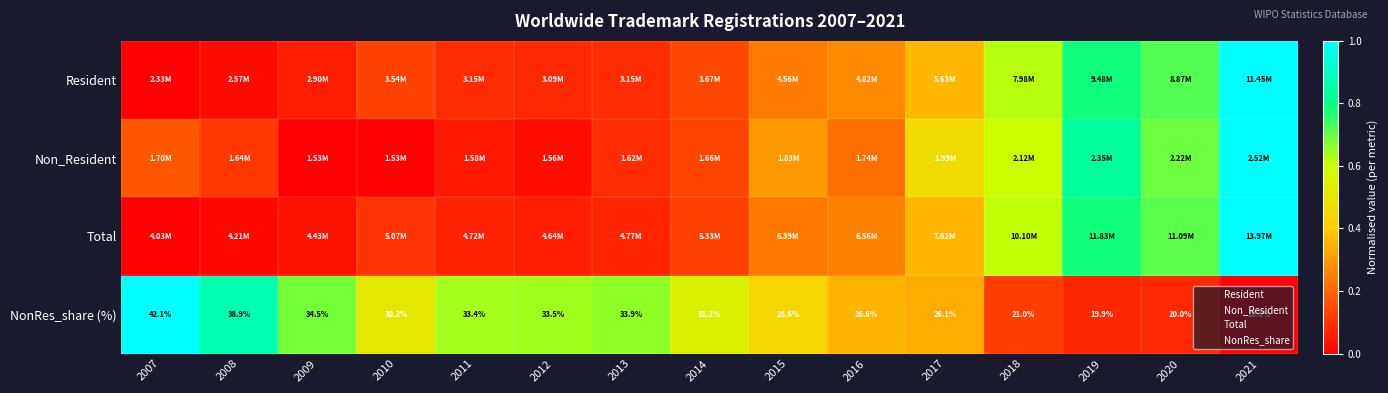

Which category has the lowest value across all series?

2007